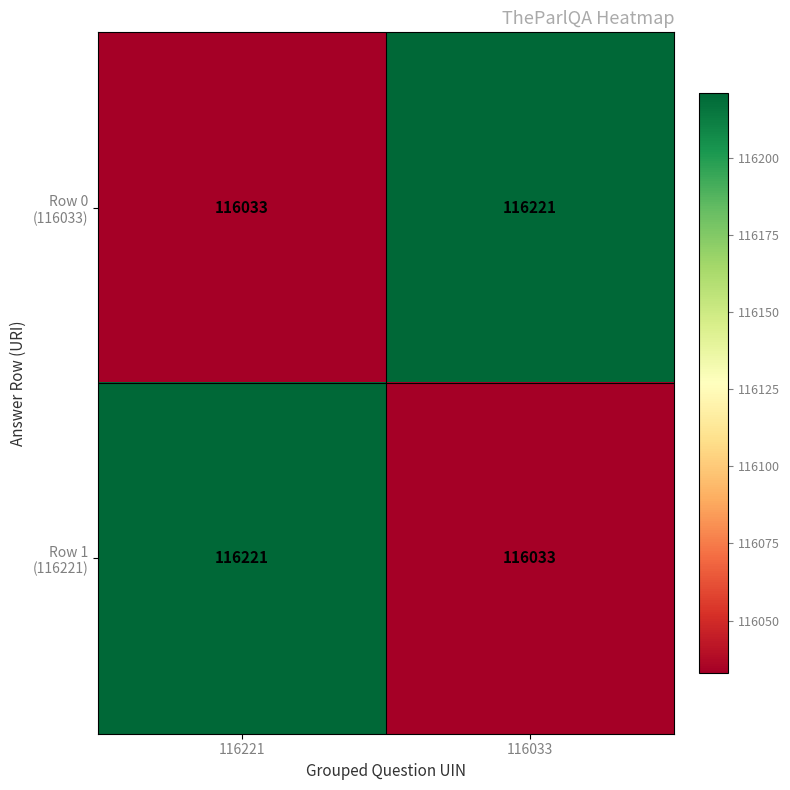

What is the smallest value displayed?

116033